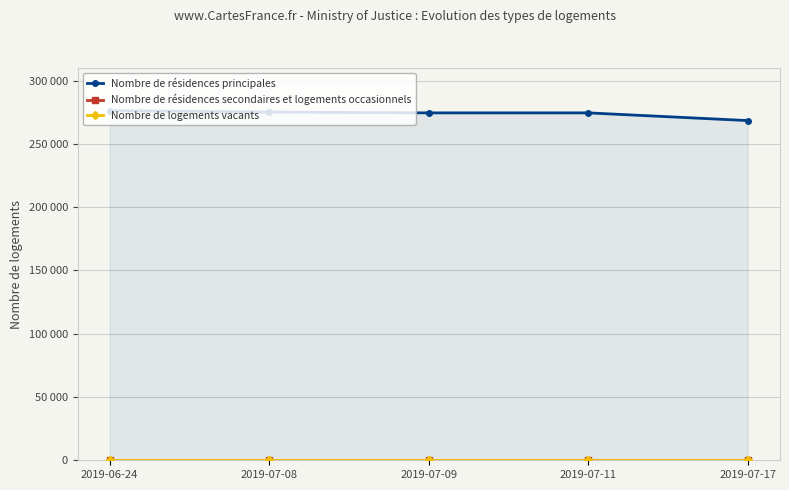

Is the value of Nombre de logements vacants at 2019-07-09 greater than the value of Nombre de résidences principales at 2019-07-08?

No